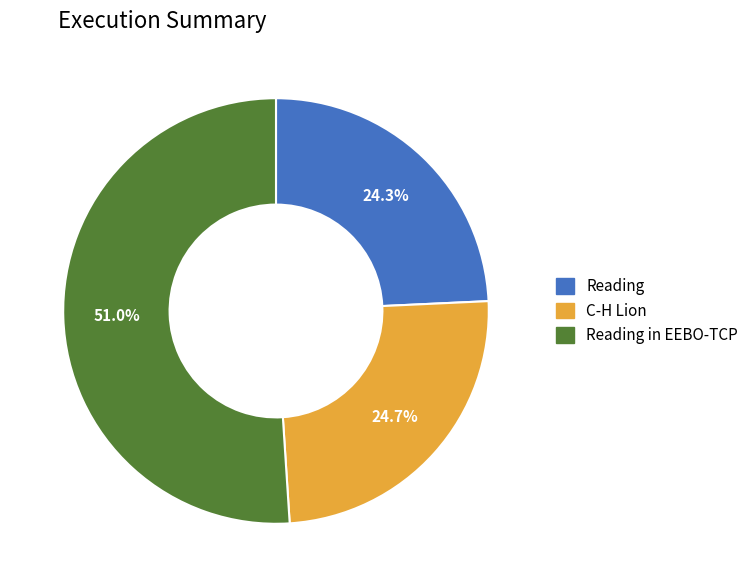

Is there any slice that represents more than half of the pie?

Yes